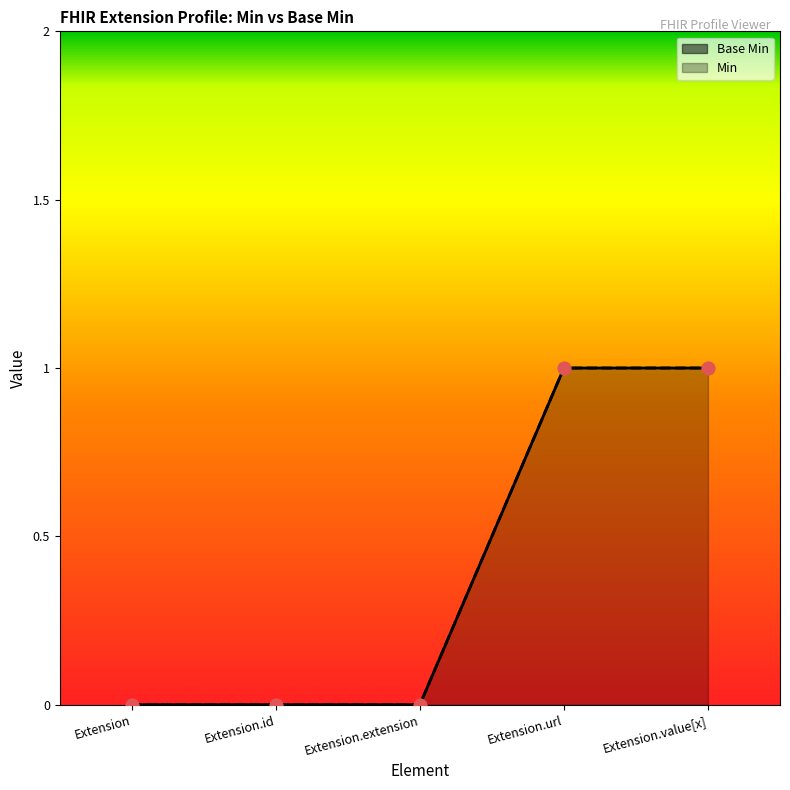

At how many categories does at least one series exceed 0?

2